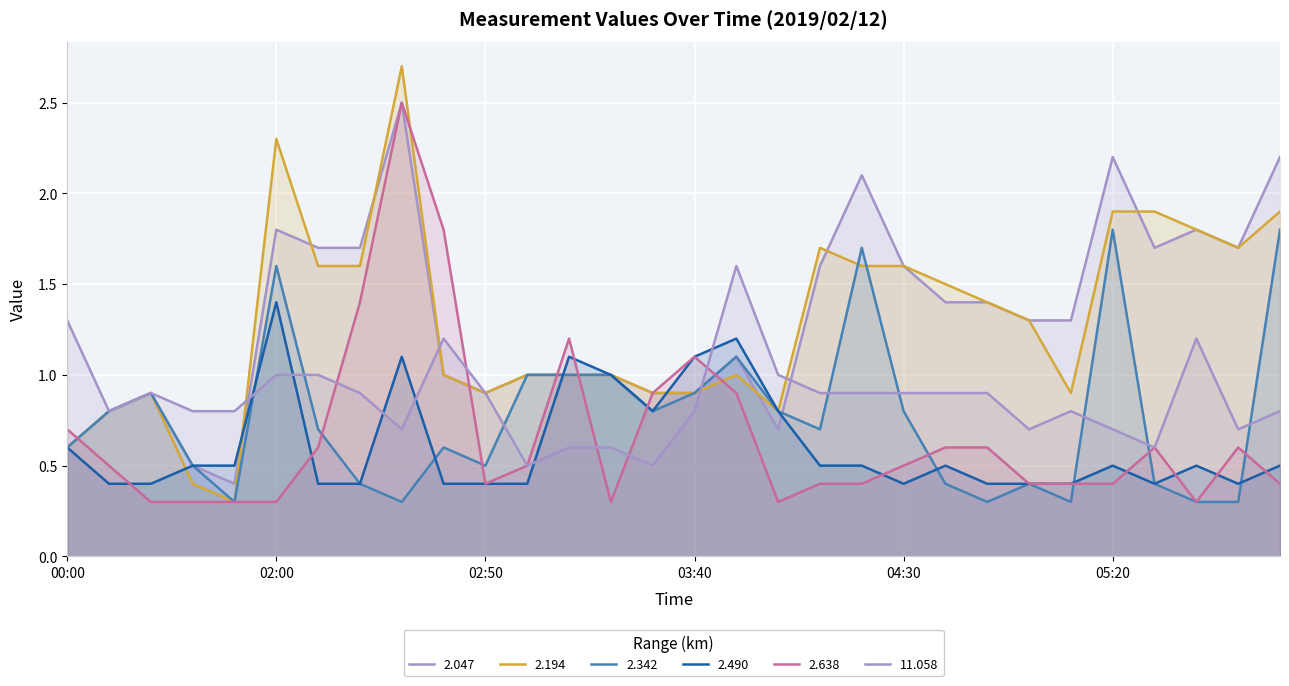

What is the label of the 5th point from the left?

00:40